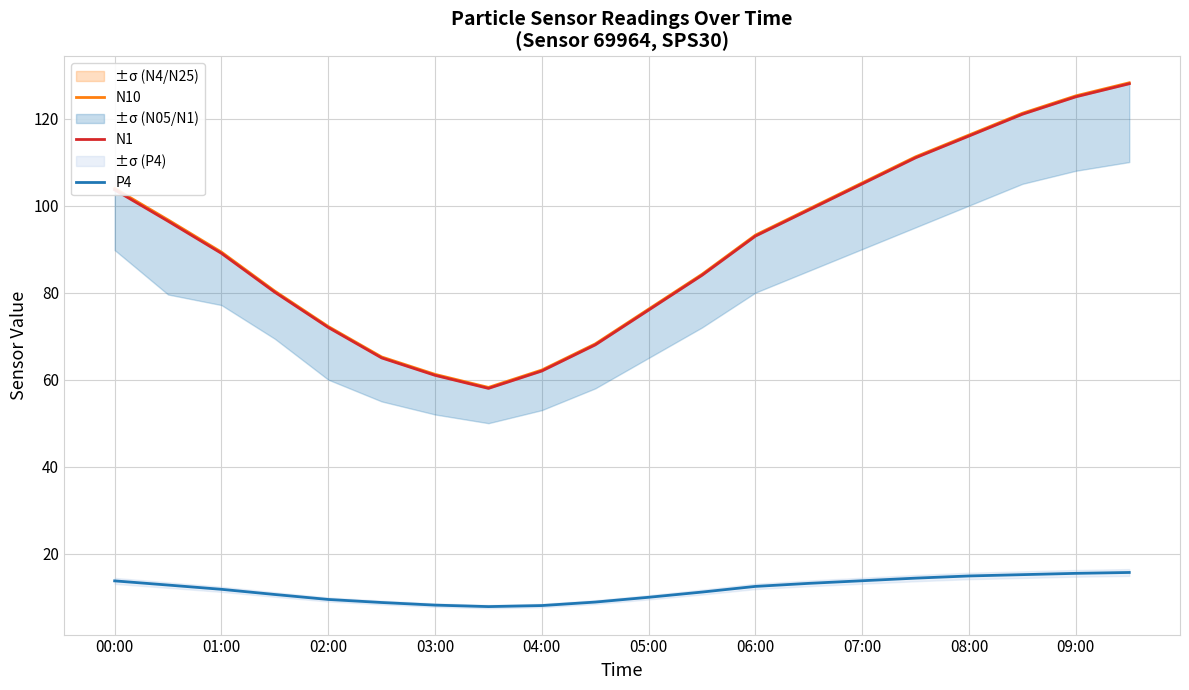

Is it true that N10 equals 37.3 at 05:00?

False